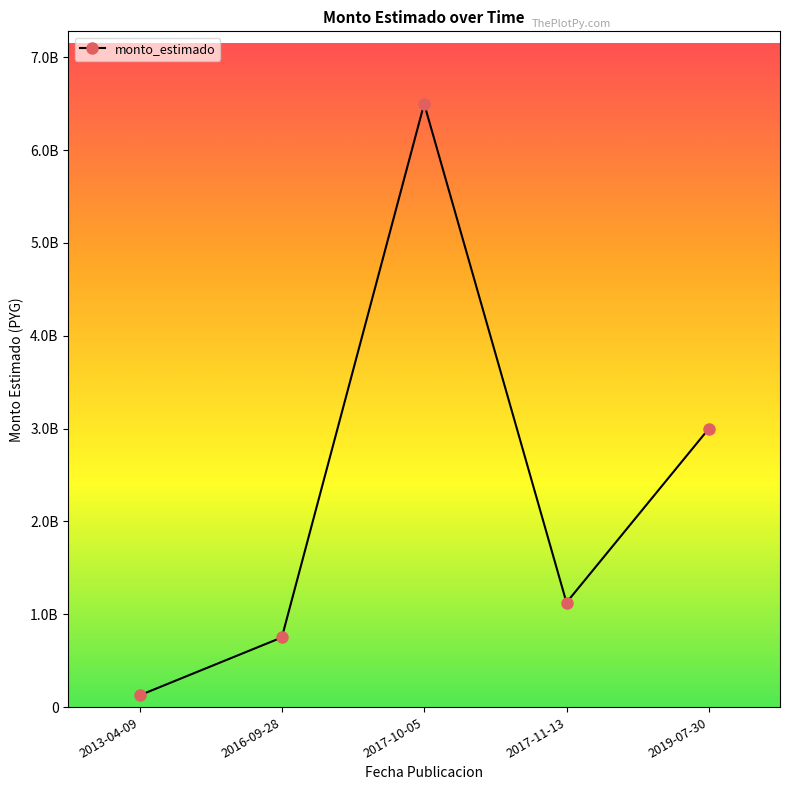

Is this an area chart (filled region under the line)?

No